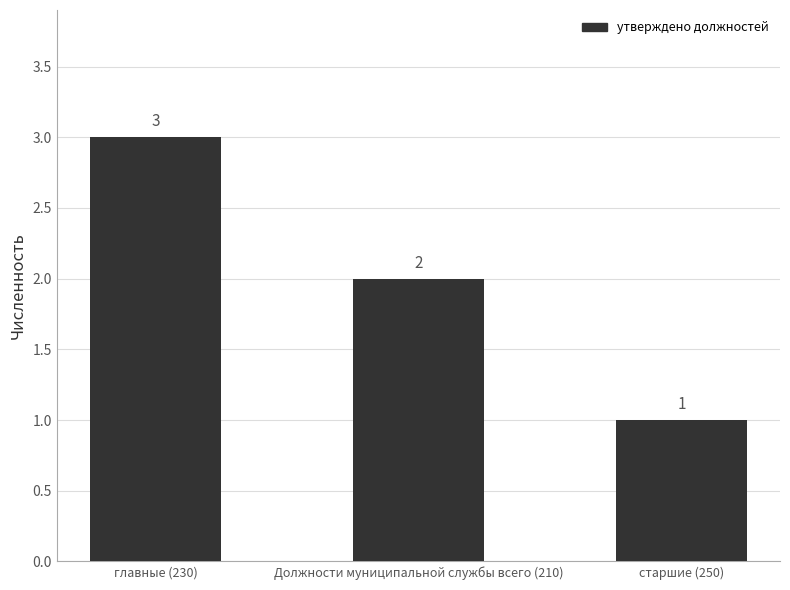

What is the average value?

2